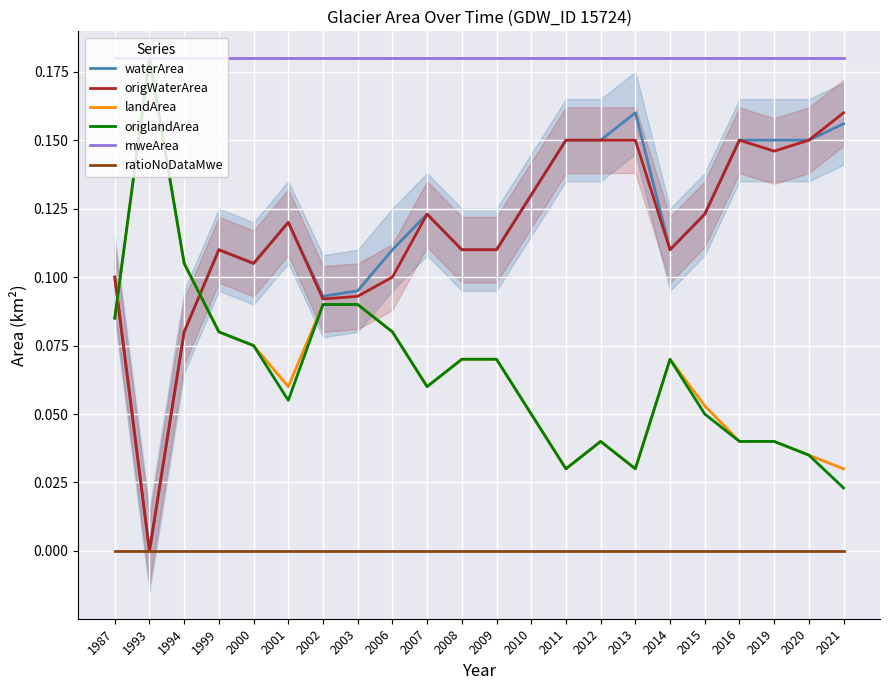

True or false: origWaterArea has more than 1 points higher than both neighbors.

True